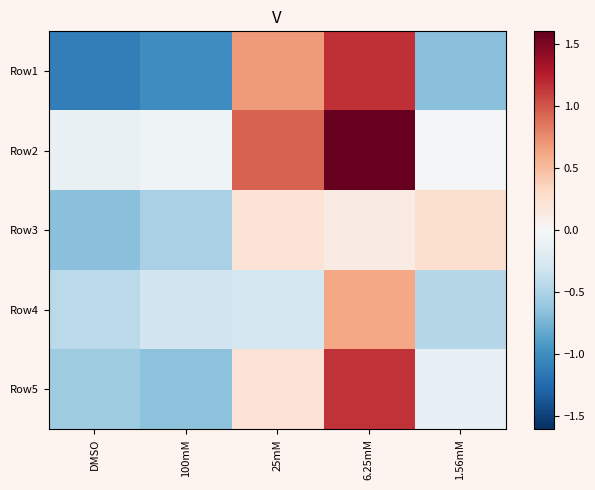

At which category does the chart reach its minimum across all series?

DMSO